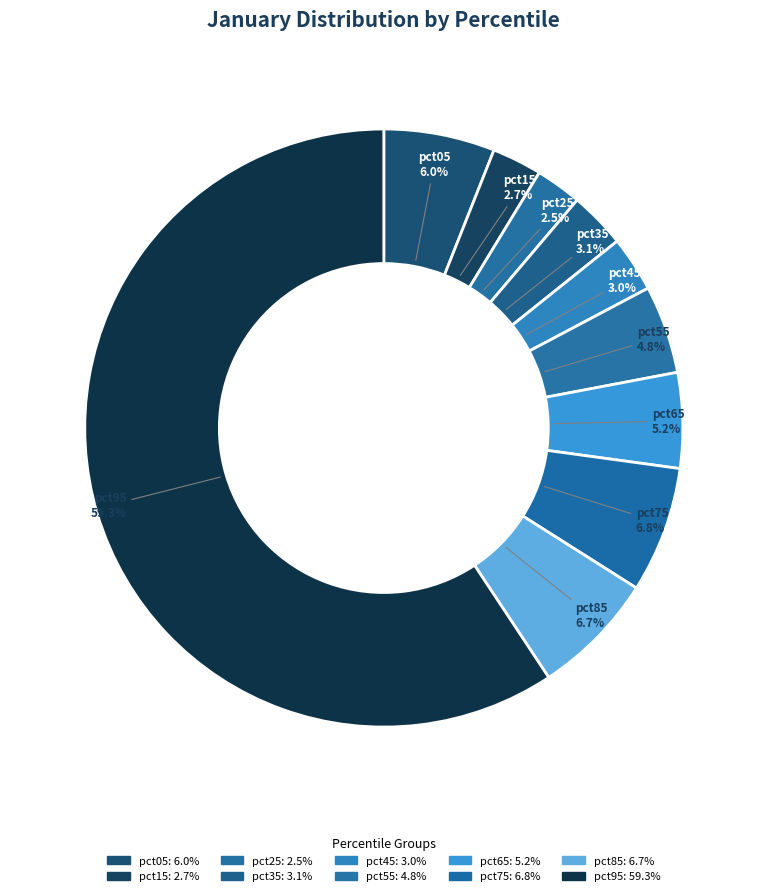

How many slices are in this pie chart?

10